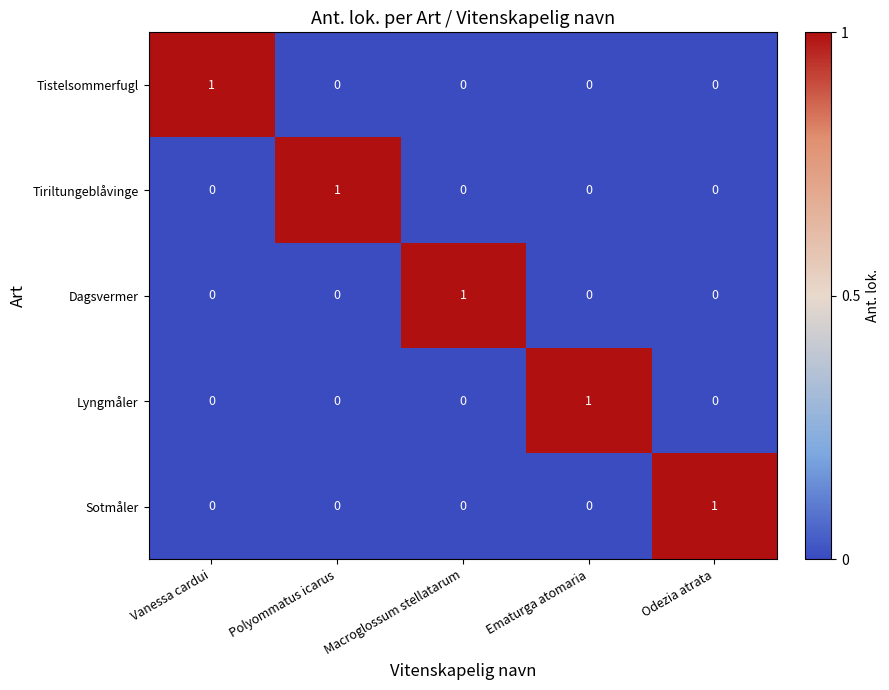

The value of Tistelsommerfugl at Macroglossum stellatarum is -1. True or false?

False